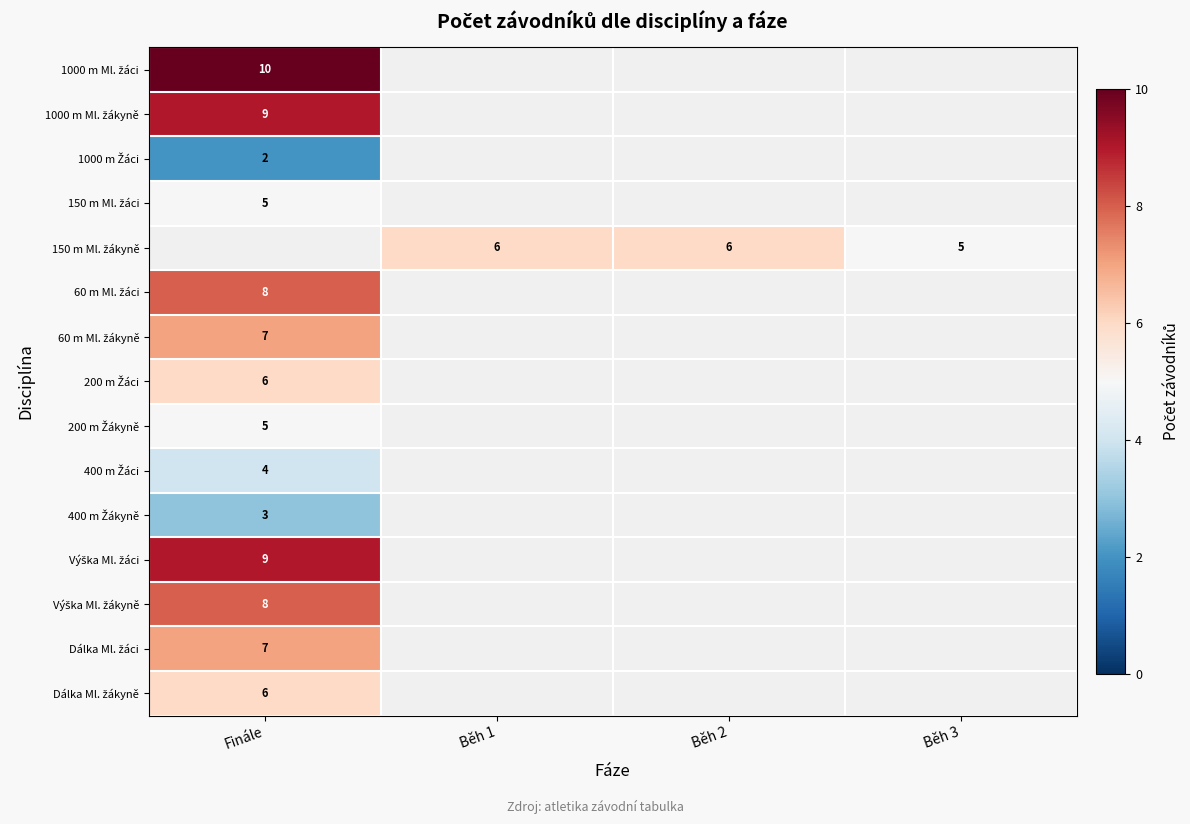

How many categories are shown in the chart?

4